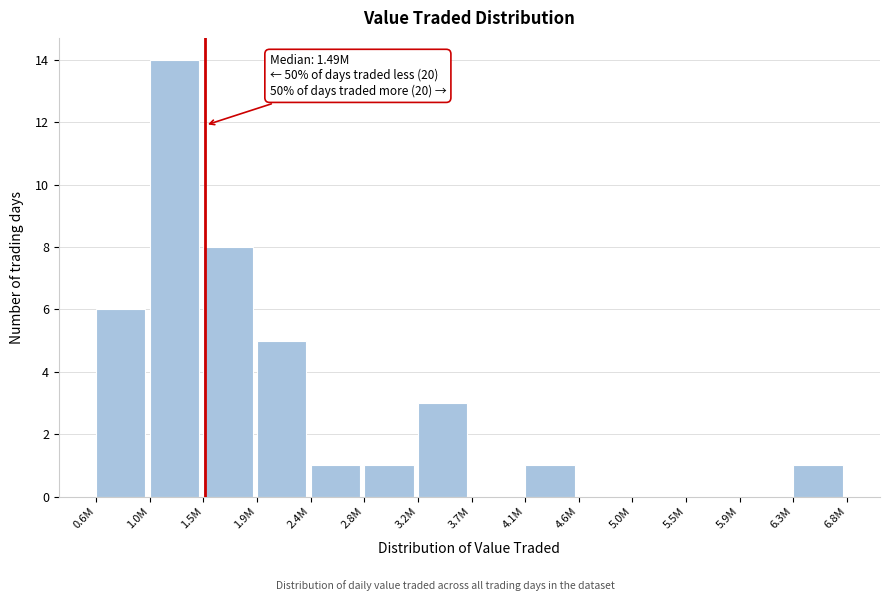

Reading left to right, extract all data points from this chart.

0.6M=6	1.0M=14	1.5M=8	1.9M=5	2.4M=1	2.8M=1	3.2M=3	3.7M=0	4.1M=1	4.6M=0	5.0M=0	5.5M=0	5.9M=0	6.3M=1